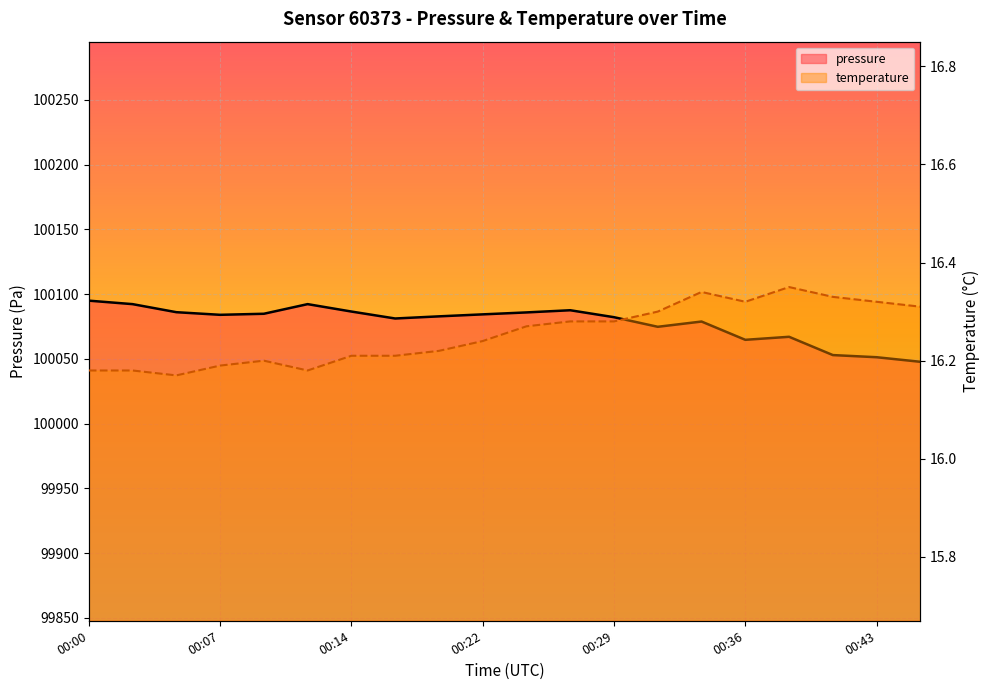

Read the temperature value at 00:00.

16.2